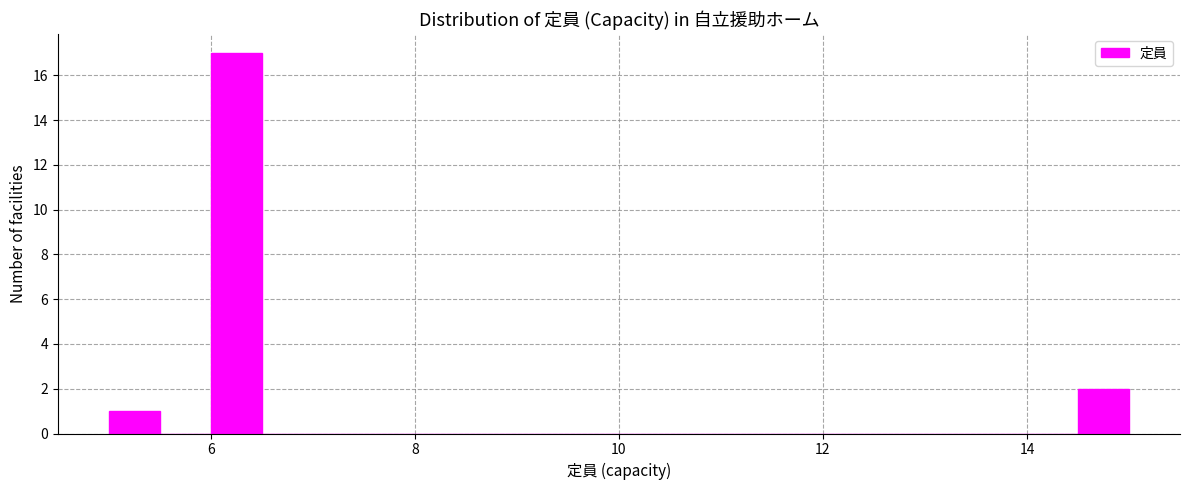

Around what value on the x-axis is the tallest bar? Give the approximate position of its centre, as read against the axis.

6.2